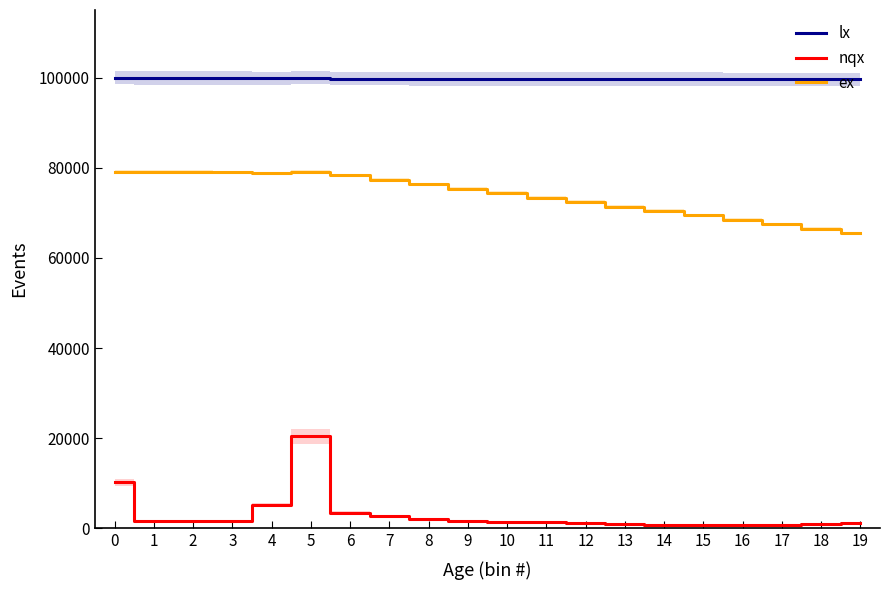

Reading left to right, extract all data points from this chart.

lx: 100000.0	99898.0	99881.0	99864.0	99847.0	100000.0	99796.0	99761.0	99734.0	99714.0	99698.0	99683.0	99671.0	99660.0	99652.0	99645.0	99638.0	99631.0	99623.0	99614.0
nqx: 10200.0	1700.0	1700.0	1700.0	5200.0	20400.0	3500.0	2700.0	2000.0	1600.0	1400.0	1300.0	1100.0	900.0	700.0	700.0	700.0	800.0	1000.0	1200.0
ex: 79130.0	79140.0	79060.0	78990.0	78760.0	79130.0	78300.0	77320.0	76340.0	75360.0	74370.0	73380.0	72390.0	71400.0	70400.0	69410.0	68410.0	67420.0	66420.0	65430.0